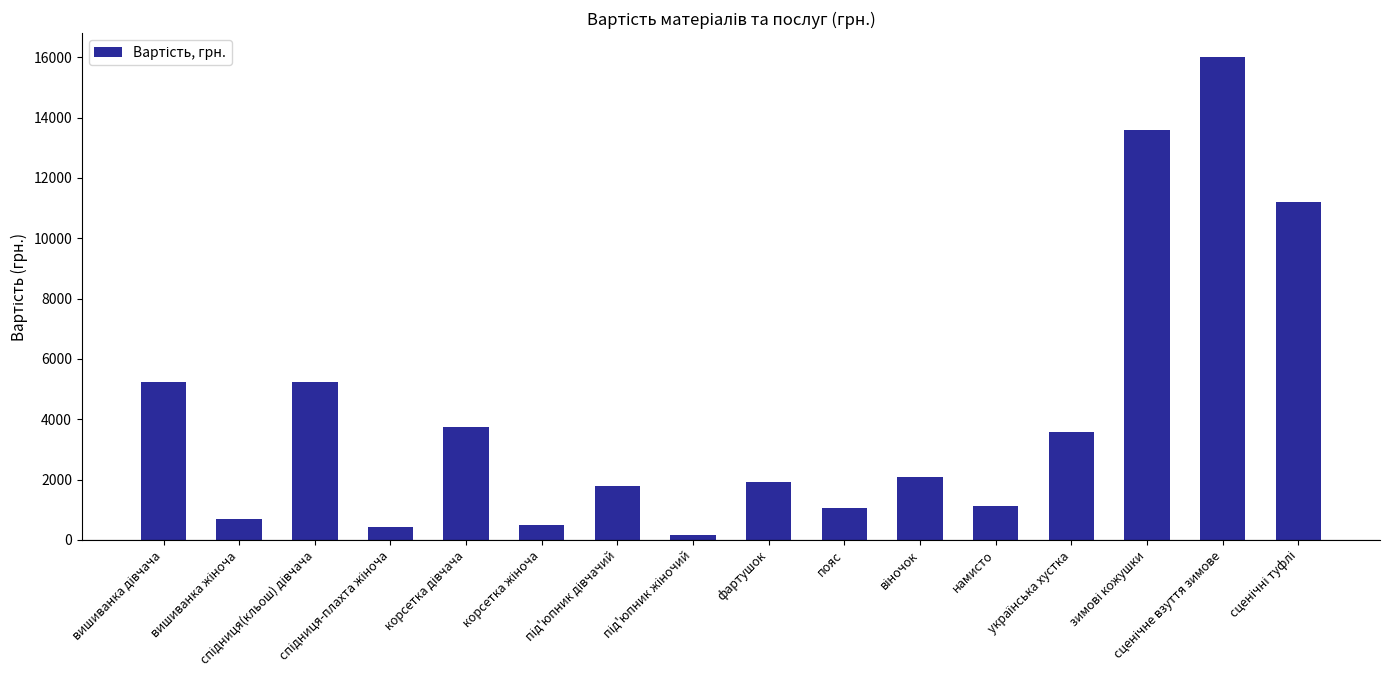

What is the difference between the maximum and minimum values?

15850